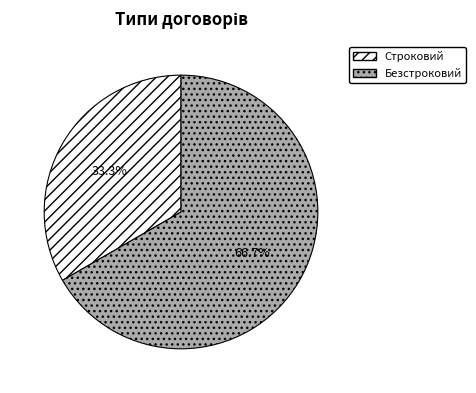

What percentage do Строковий and Безстроковий together represent?

100.0%